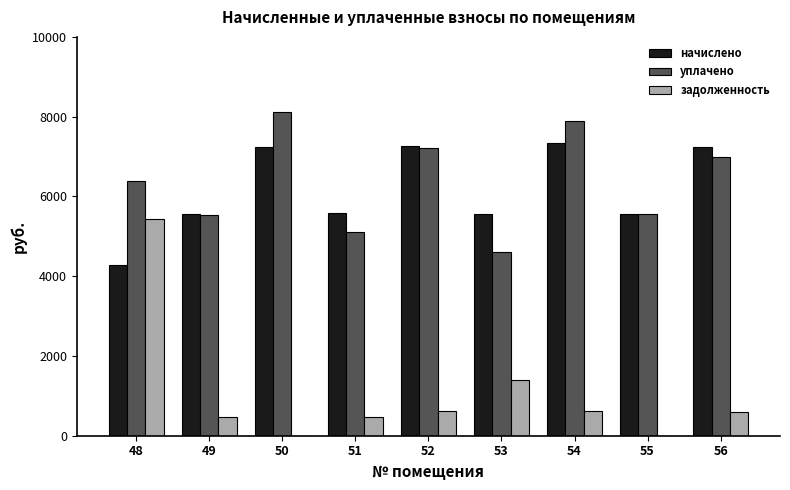

What is the sum of all начислено values?

55613.9